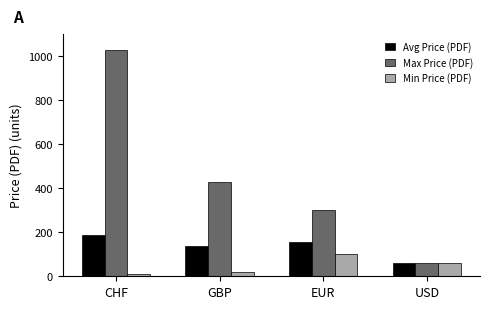

Reading left to right, list all the values displayed in this chart.

Avg Price (PDF): 186.4	136.3	157.4	61.0
Max Price (PDF): 1030.0	430.0	301.3	61.0
Min Price (PDF): 10.0	20.0	102.4	61.0